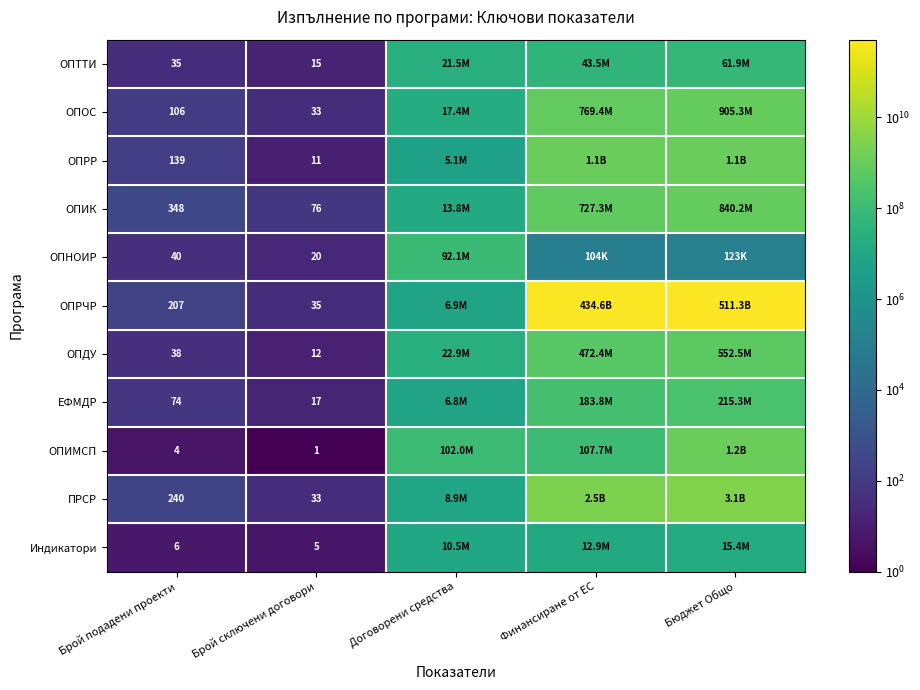

The value of ОПТТИ at Бюджет Общо is 61926152.1. True or false?

True